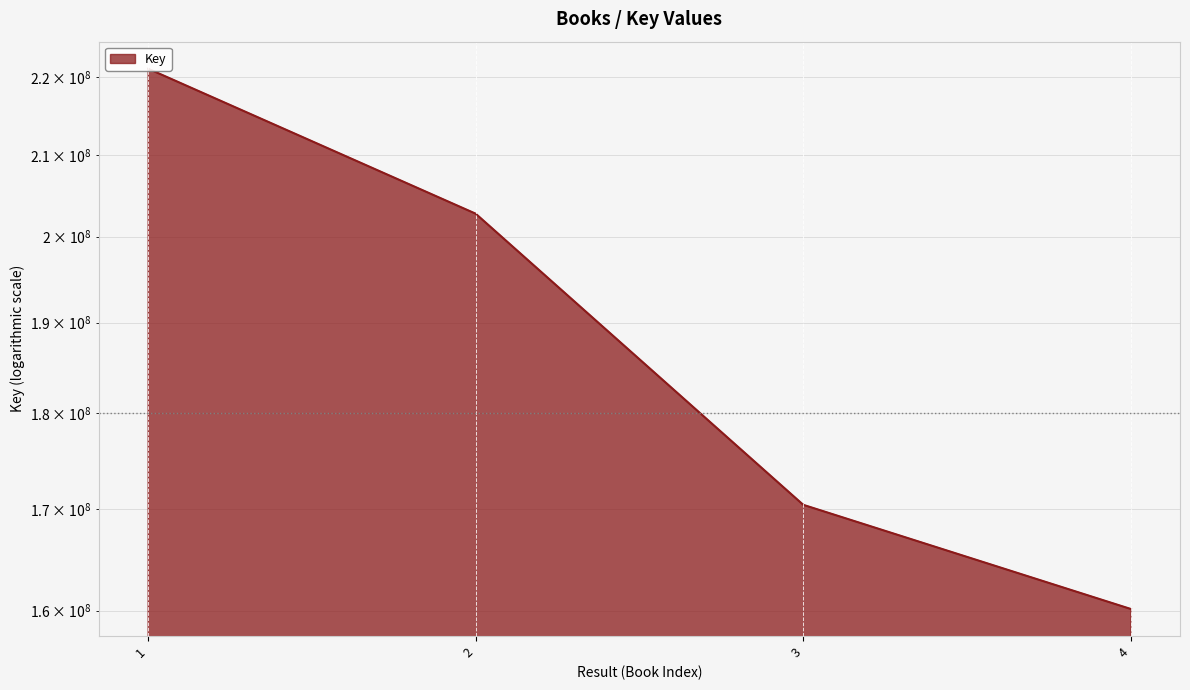

What is the value of the 3rd point from the left?

170426084